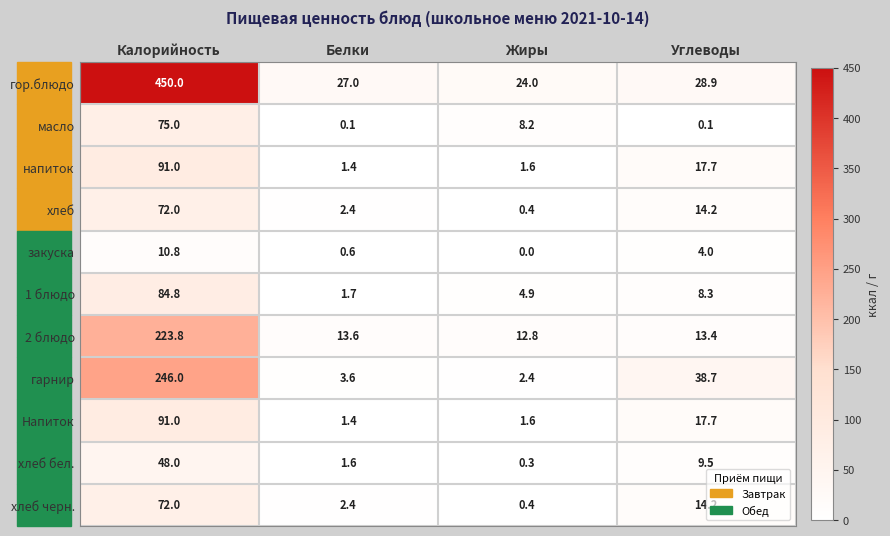

What is the average value of the напиток series?

27.9